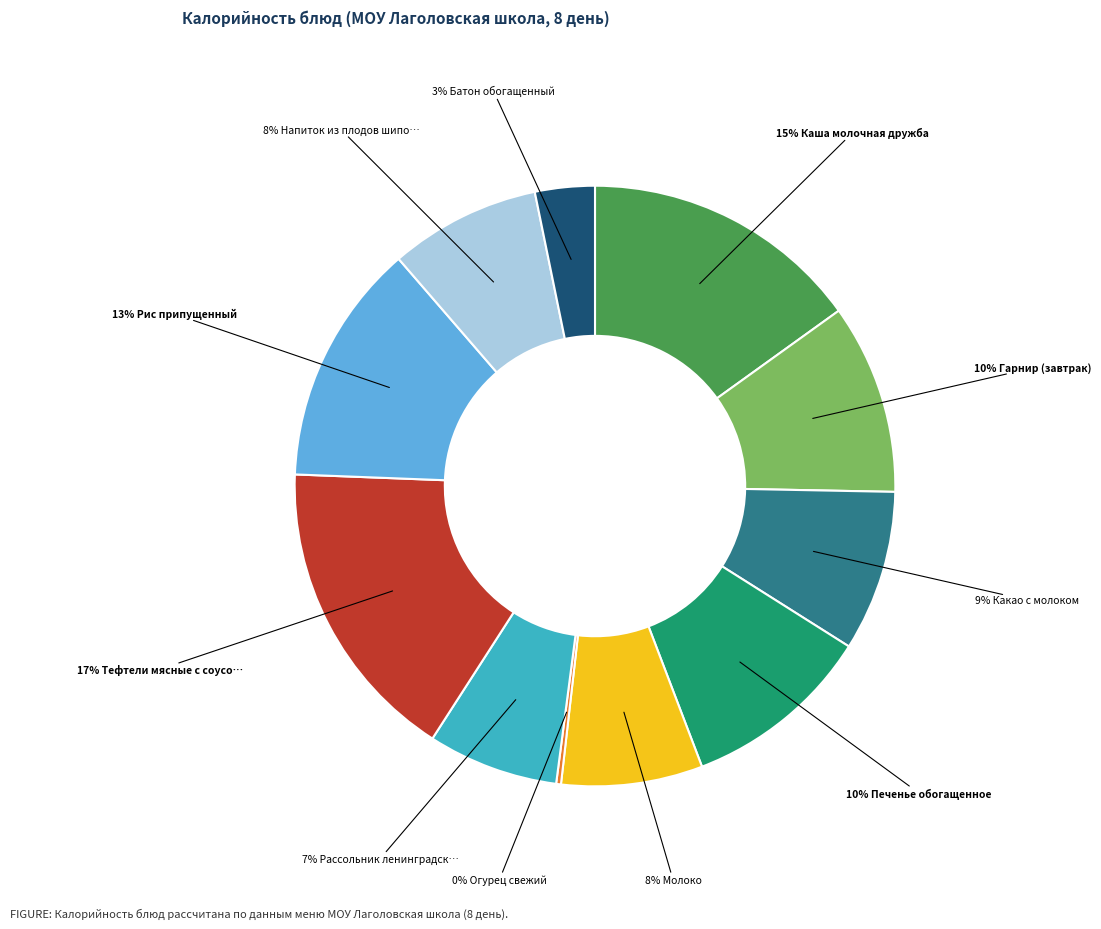

Is there a majority slice in this chart?

No